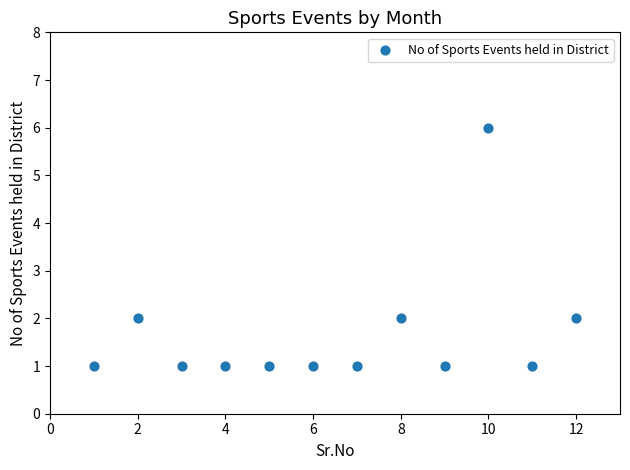

What is the average X value?

6